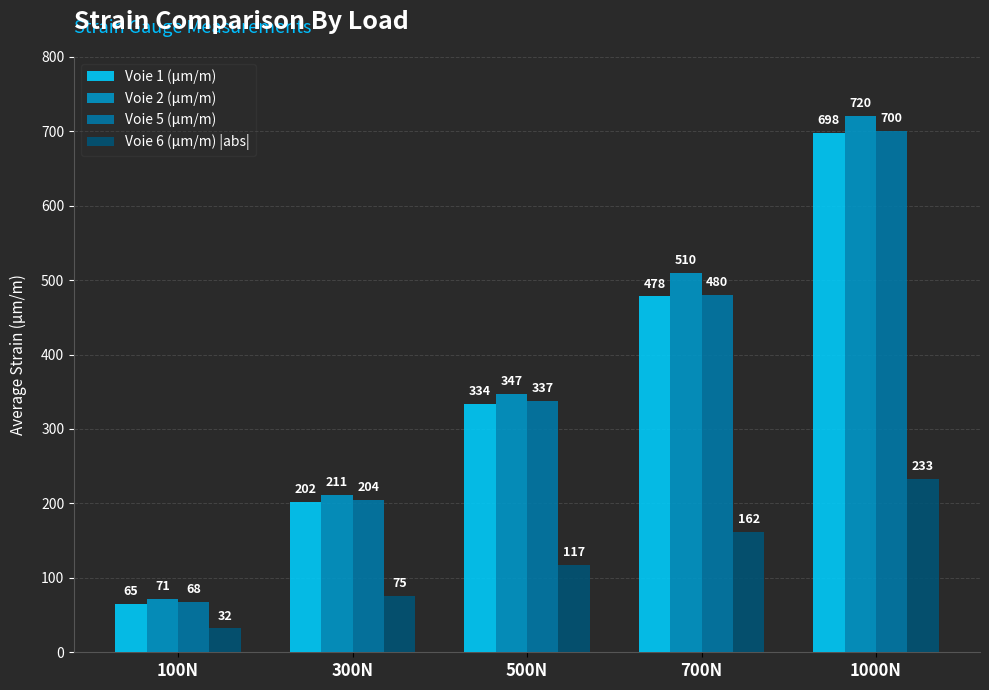

Reading left to right, list all the values displayed in this chart.

Voie 1 (μm/m): 65	202	334	478	698
Voie 2 (μm/m): 71	211	347	510	720
Voie 5 (μm/m): 68	204	337	480	700
Voie 6 (μm/m) |abs|: 32	75	117	162	233